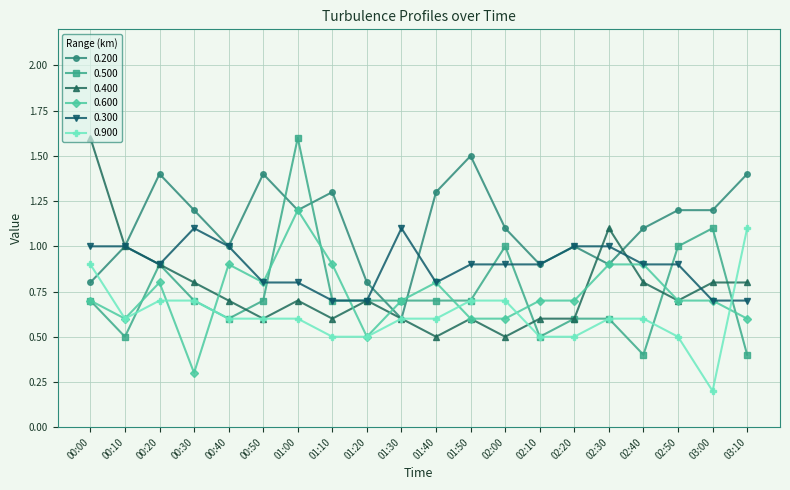

Which series changed the most between 00:40 and 01:00?

0.500